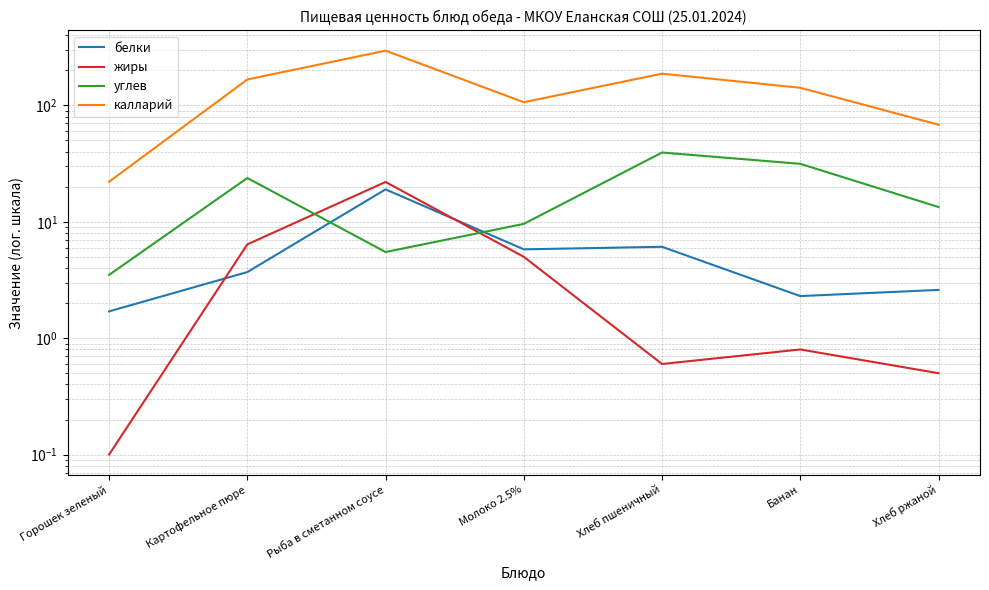

Is it true that калларий equals 295.6 at Рыба в сметанном соусе?

True